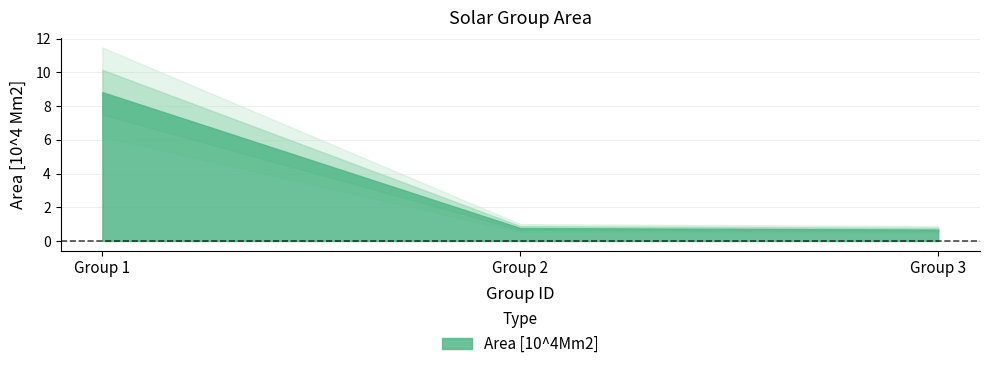

Is it true that the value at 2 is 0.3?

False